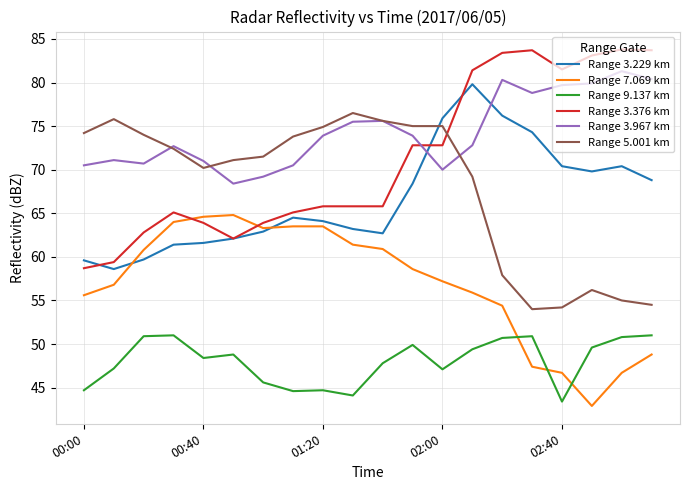

Which series has the largest total across all categories?

Range 3.967 km